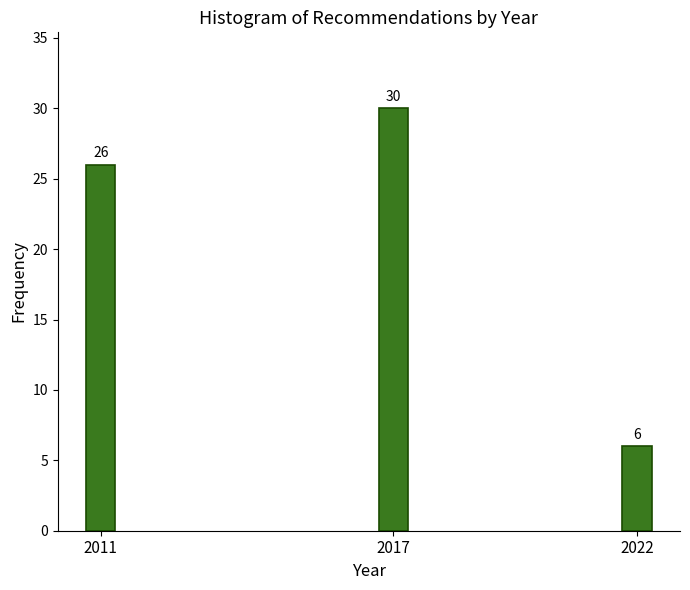

Reading right to left, what are all the values shown in this chart?

6	30	26